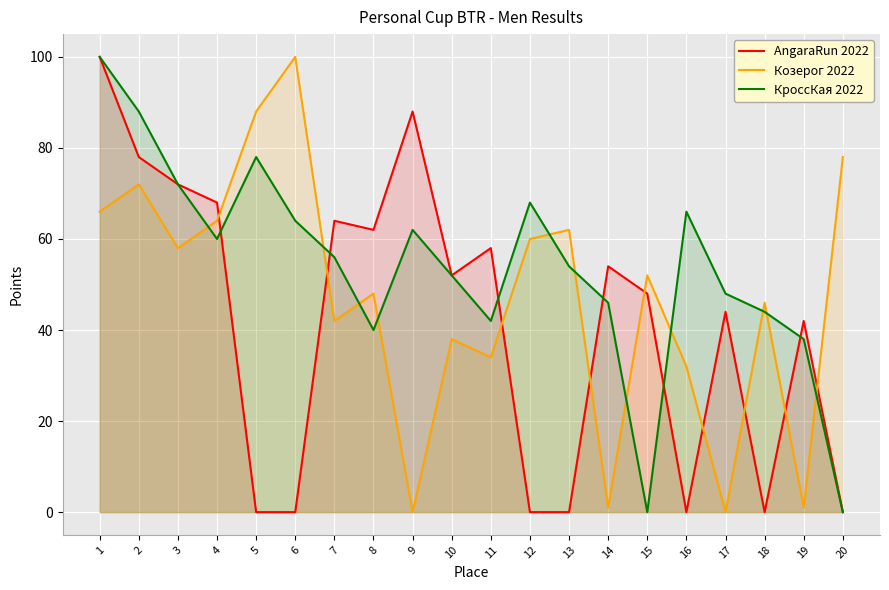

How many distinct data groups are displayed?

3